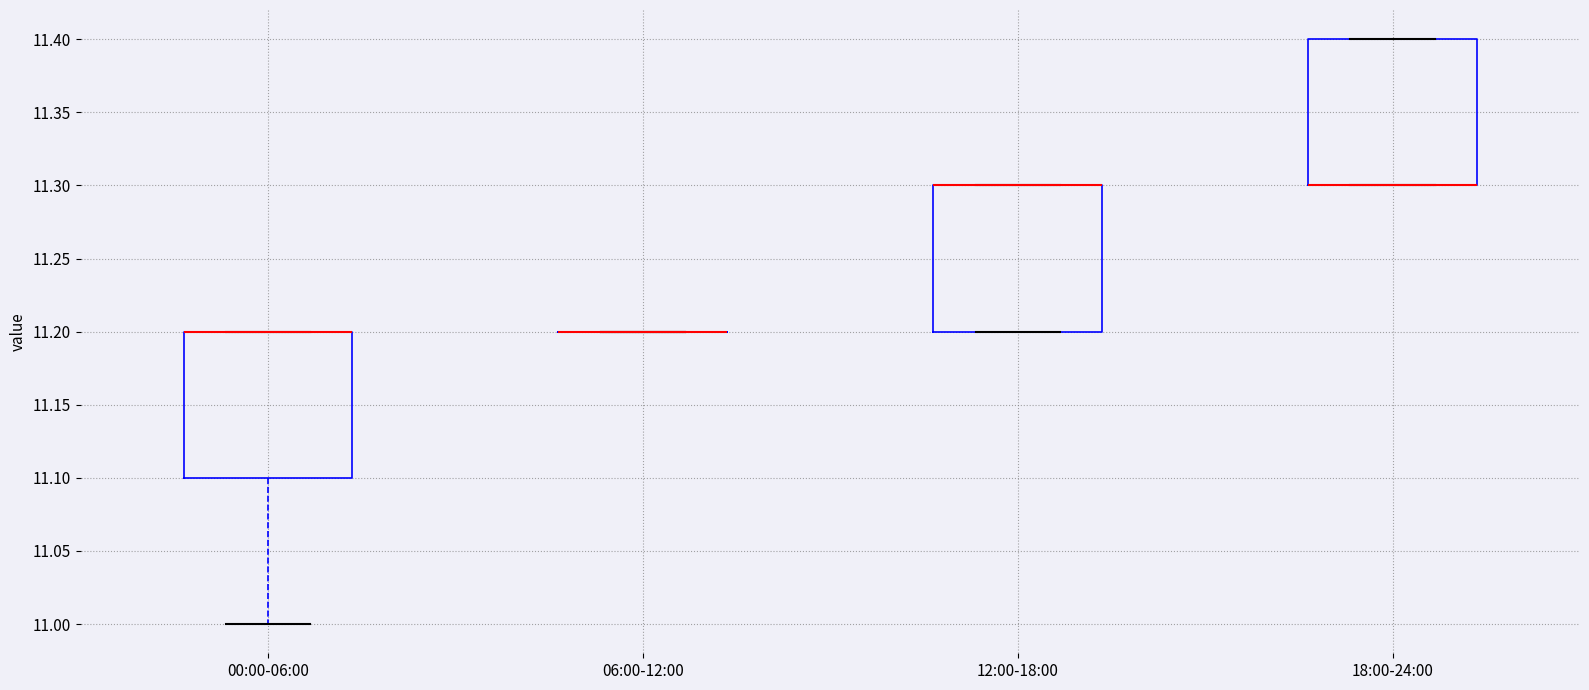

Reading left to right, read every box against the y-axis: the position of its median line, the range the box covers, and the ends of its whiskers. The values are not printed on the chart, so give them approximately, as read against the axis.

00:00-06:00: median 11.2 (drawn on the box's upper edge), box 11.1 to 11.2, whiskers 11.0 to 11.2
06:00-12:00: box collapsed to a line at 11.2, whiskers 11.2 to 11.2
12:00-18:00: median 11.3 (drawn on the box's upper edge), box 11.2 to 11.3, whiskers 11.2 to 11.3
18:00-24:00: median 11.3 (drawn on the box's lower edge), box 11.3 to 11.4, whiskers 11.3 to 11.4